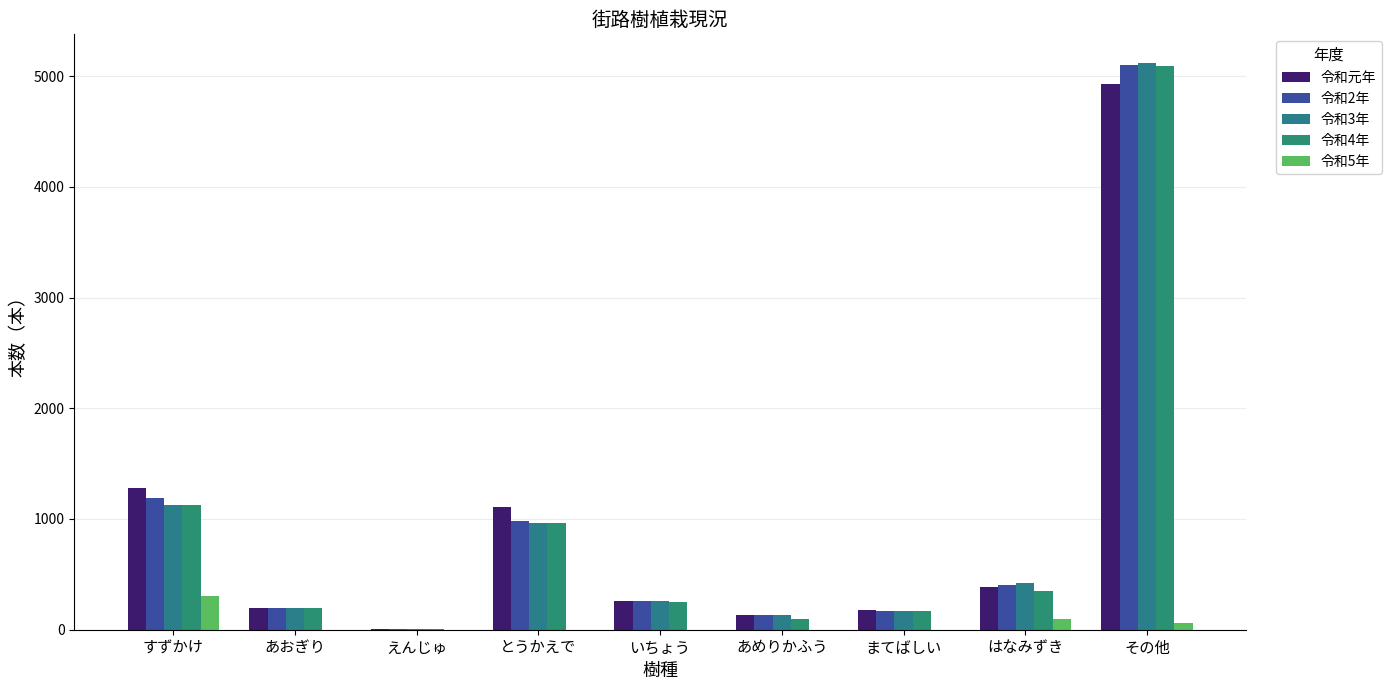

Is it true that 令和4年 equals 49 at まてばしい?

False